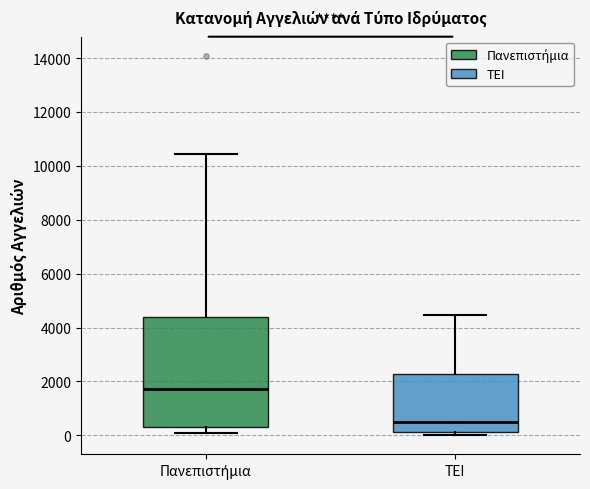

Comparing the boxes themselves (not the whiskers), which one is the tallest?

Πανεπιστήμια